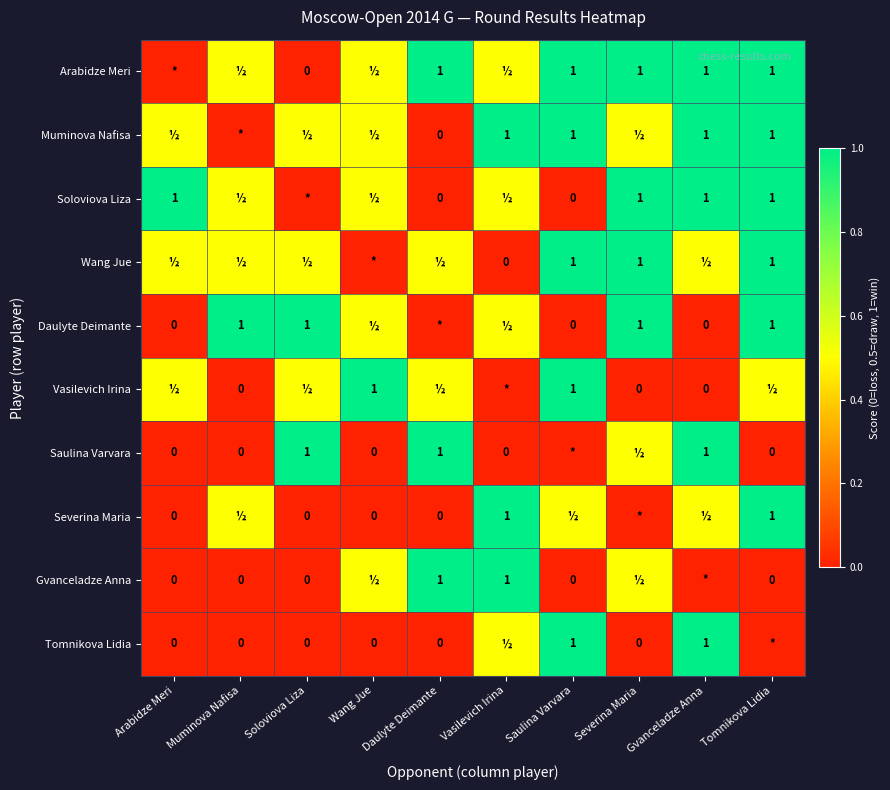

The Arabidze Meri series shows 1.0 at Saulina Varvara. True or false?

True